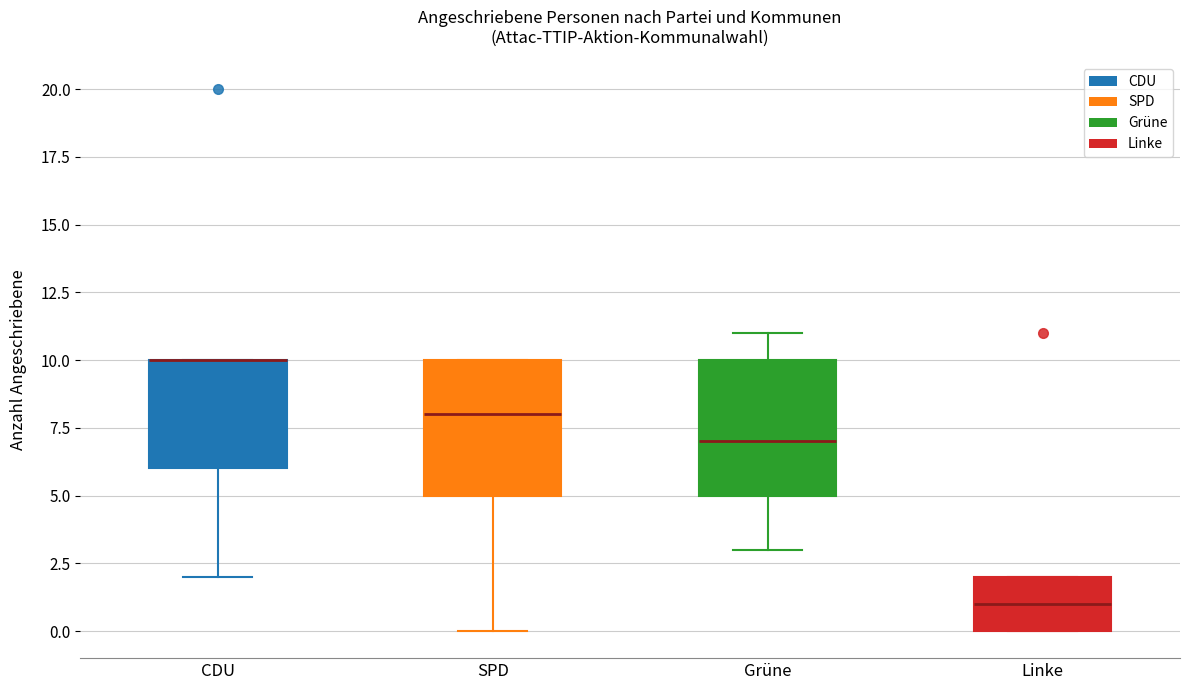

Where is the upper edge of the box for SPD on the y-axis? The values are not printed on the chart, so give them approximately, as read against the axis.

10